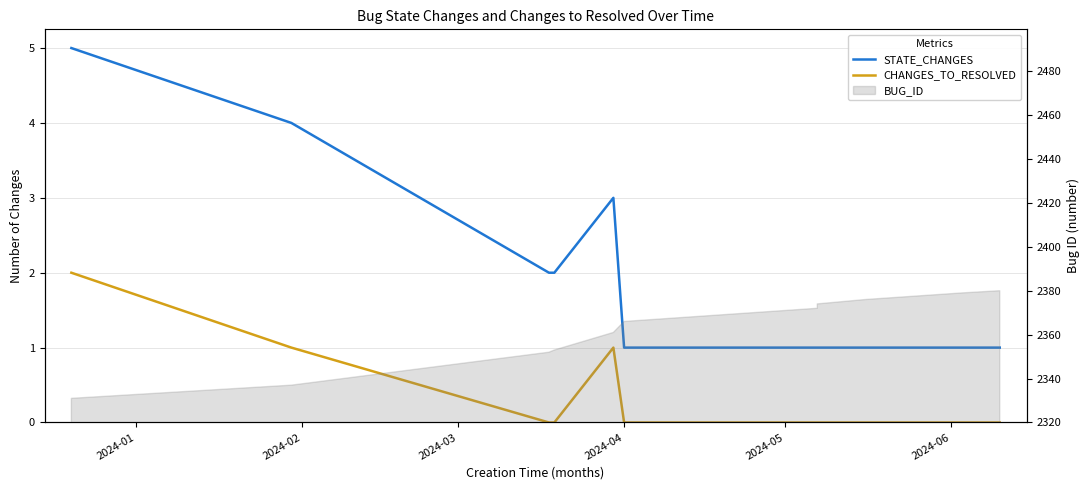

What is the label of the 1st point from the left?

2024-01